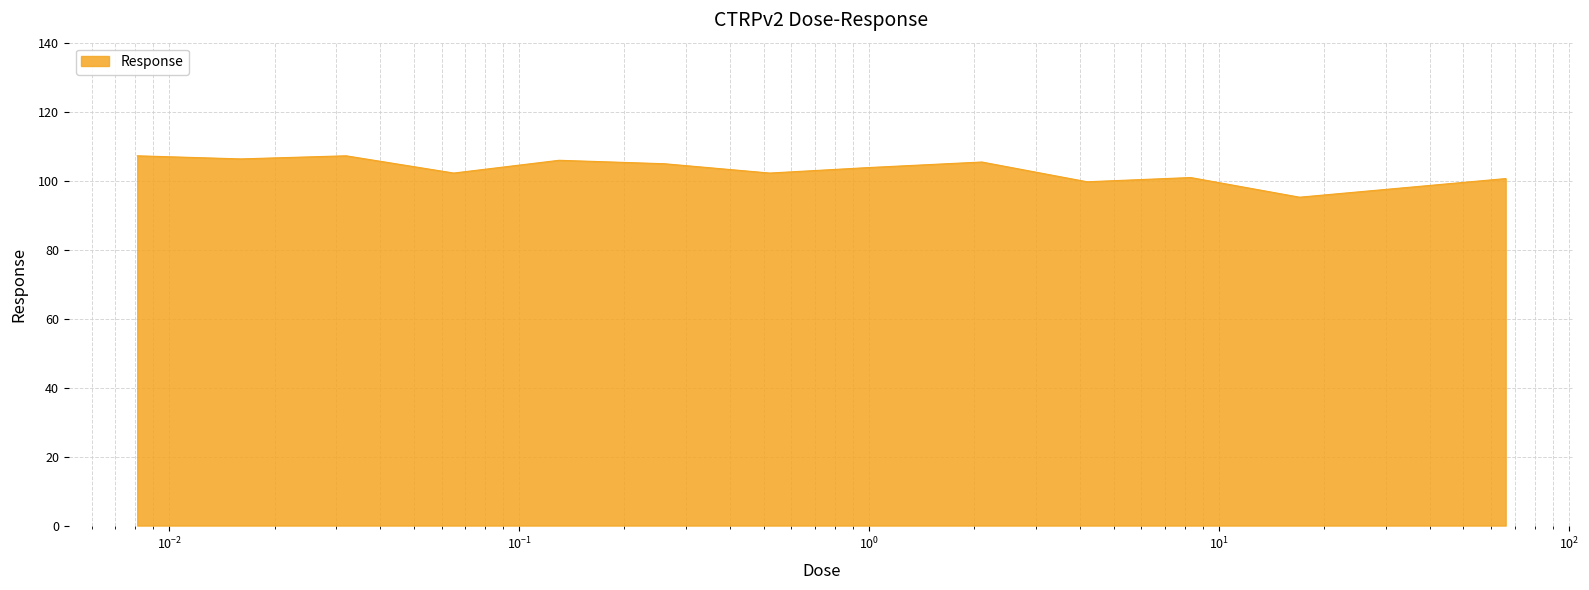

What is the minimum value shown in the chart?

95.2